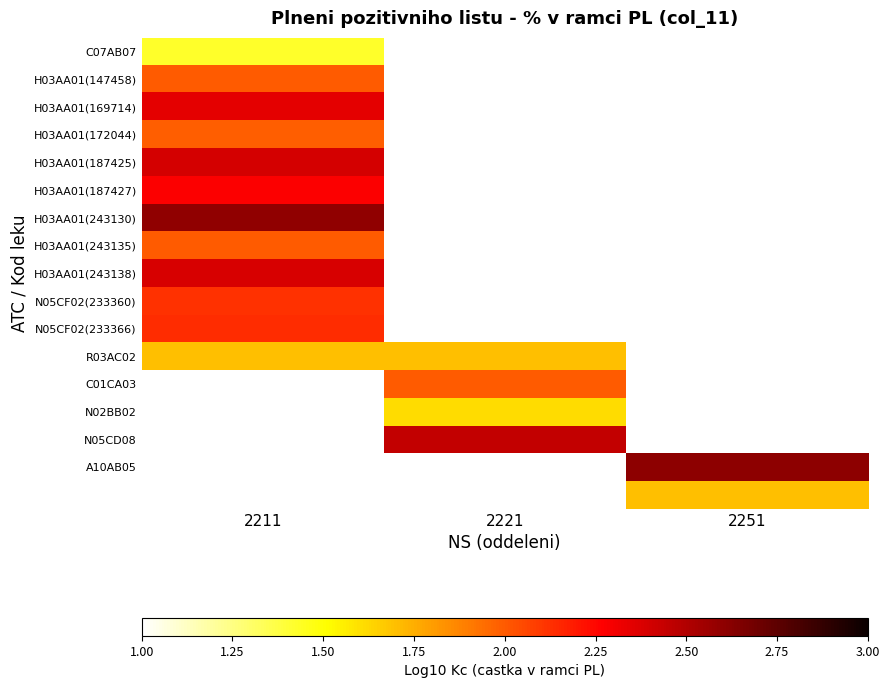

Which series has the widest spread of values?

R03AC02